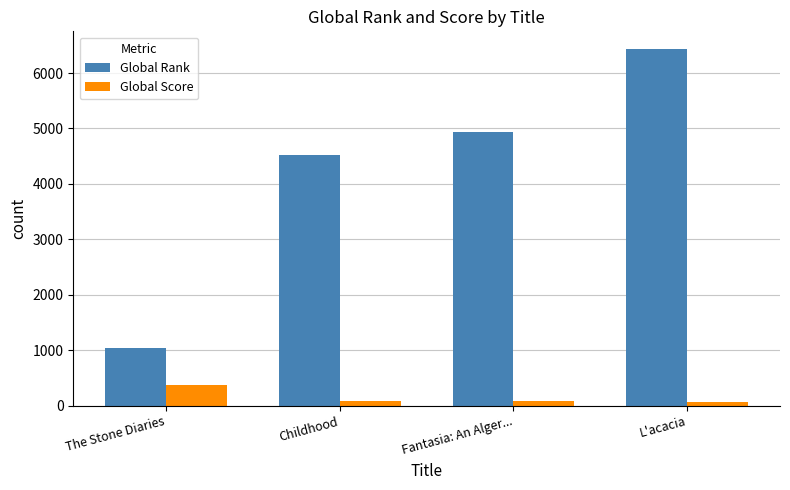

At which category is the sum across all series the highest?

L'acacia